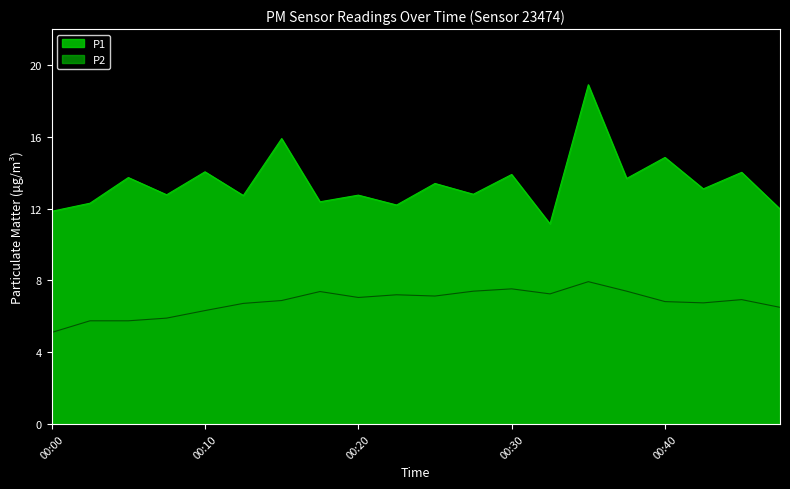

At which category is the sum across all series the highest?

00:35